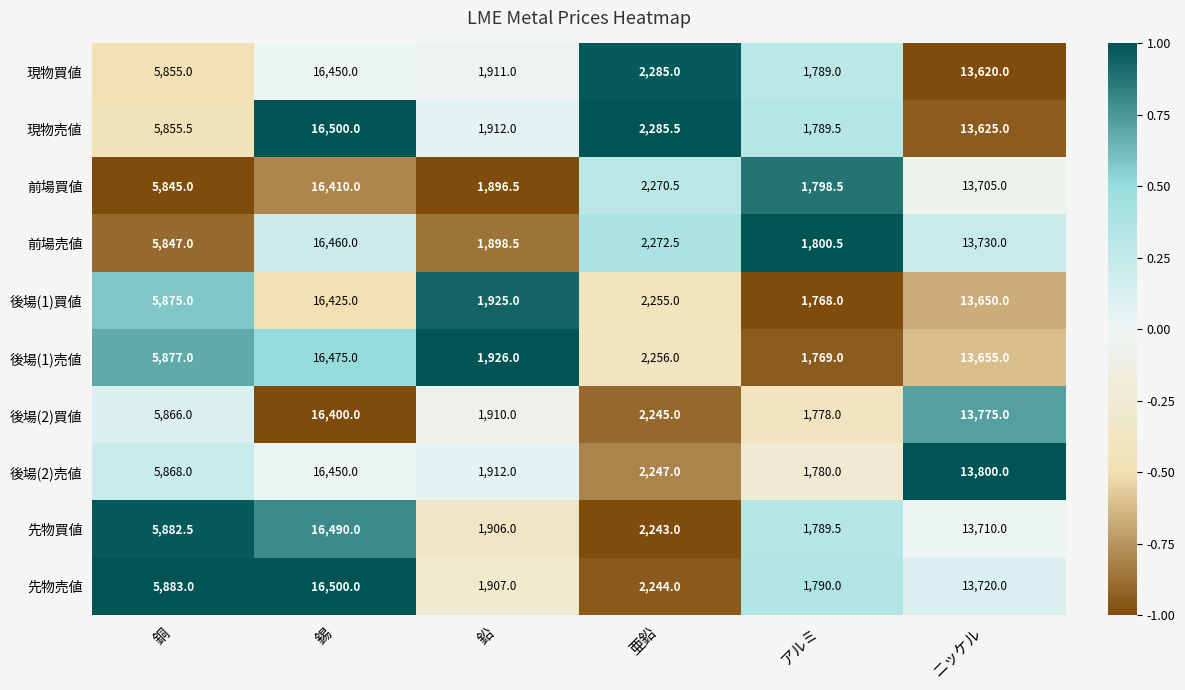

What is the minimum value shown in the chart?

1768.0